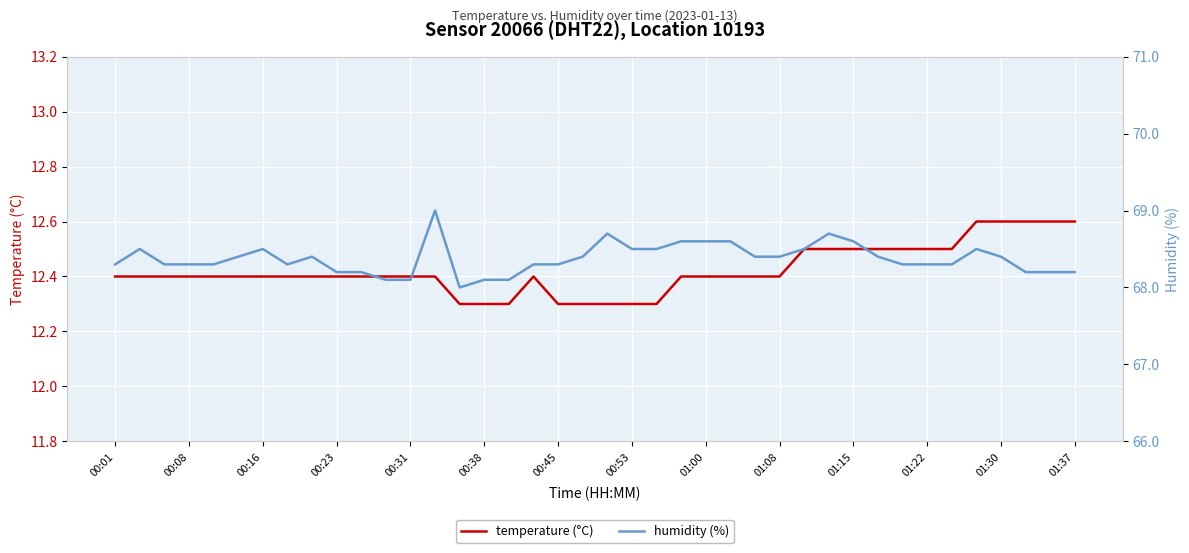

True or false: humidity (%) has more than 2 interior local peaks.

True